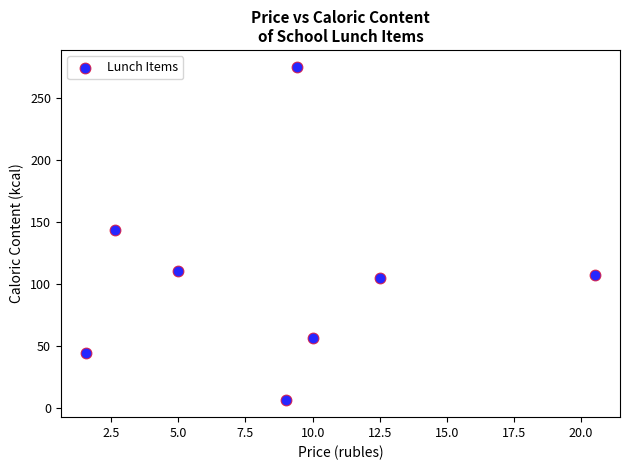

What is the average X value?

8.8